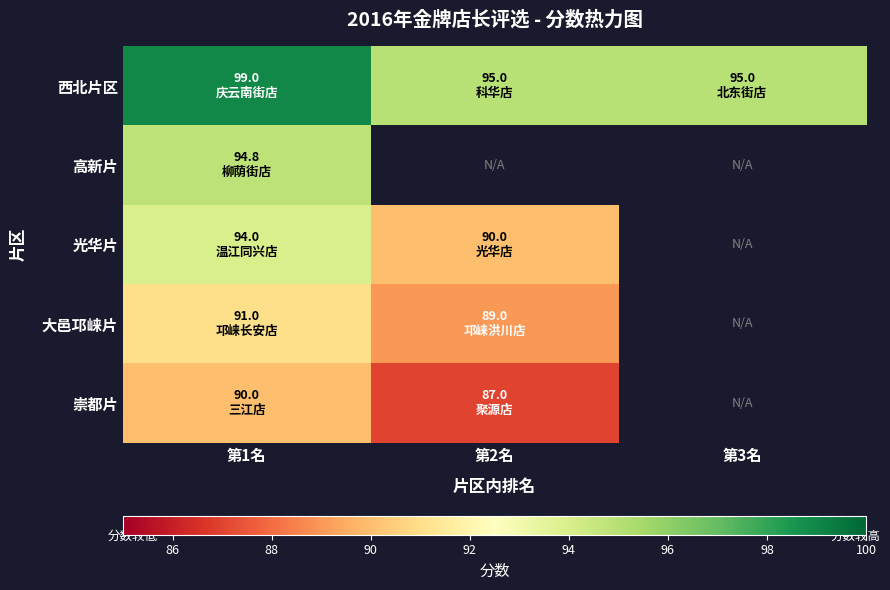

At which category is the sum across all series the highest?

第1名